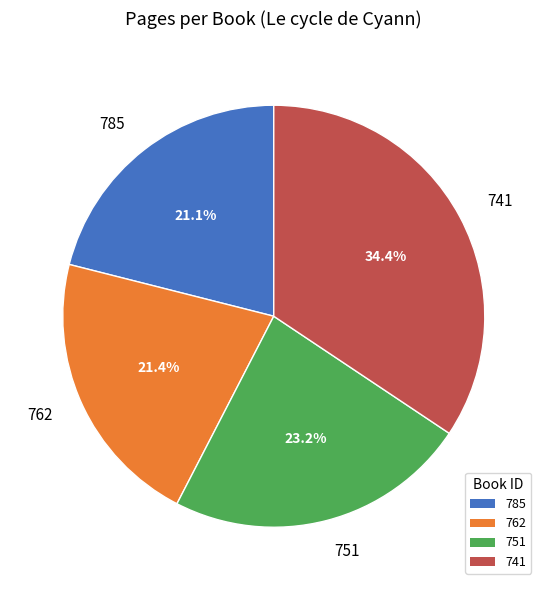

Does any single category account for the majority?

No